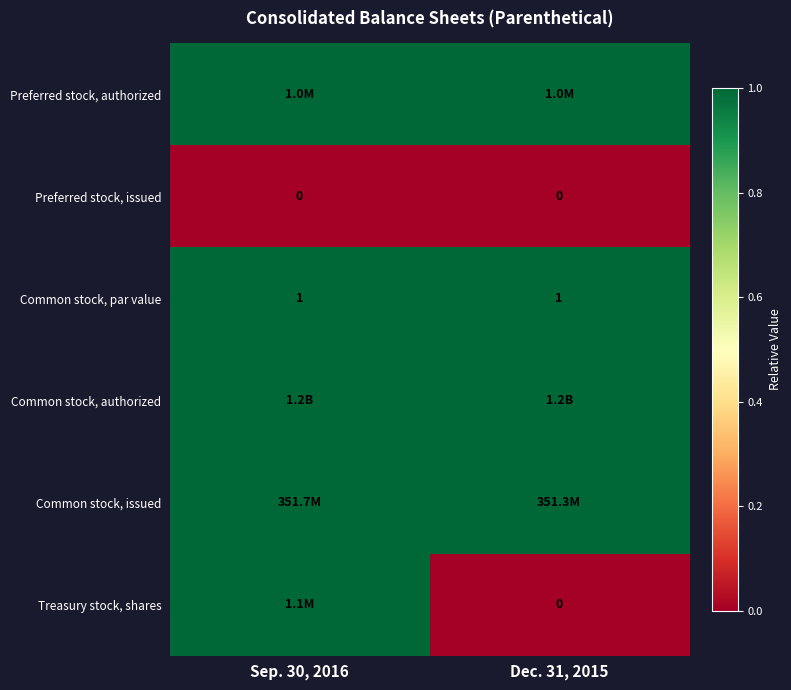

Rank the categories by Preferred stock, authorized value from lowest to highest.

Sep. 30, 2016, Dec. 31, 2015